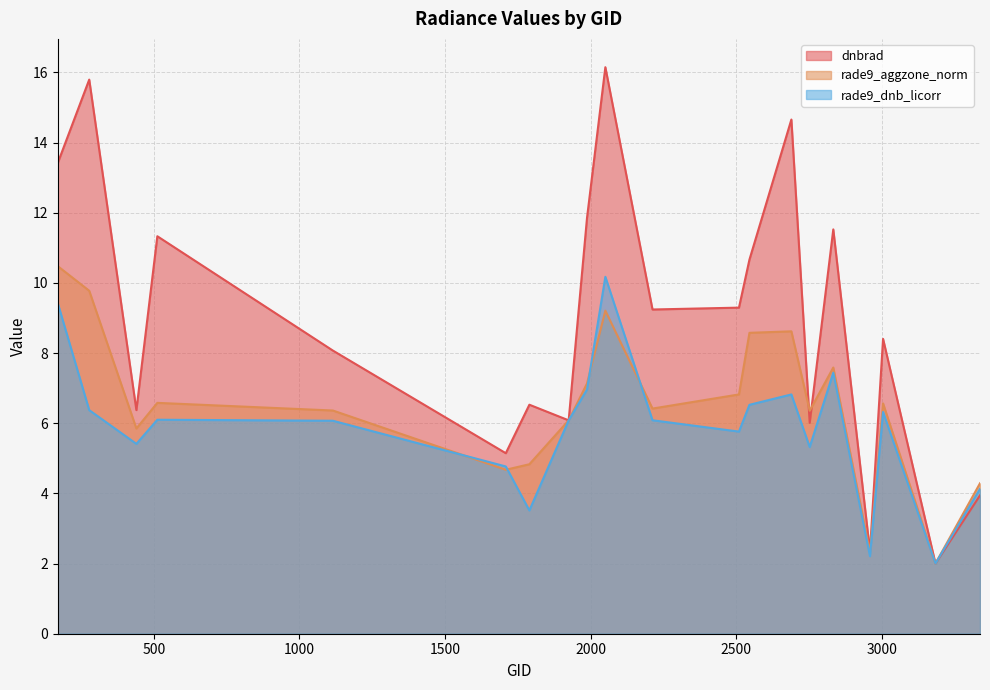

The rade9_dnb_licorr series shows 5.8 at 2510. True or false?

True